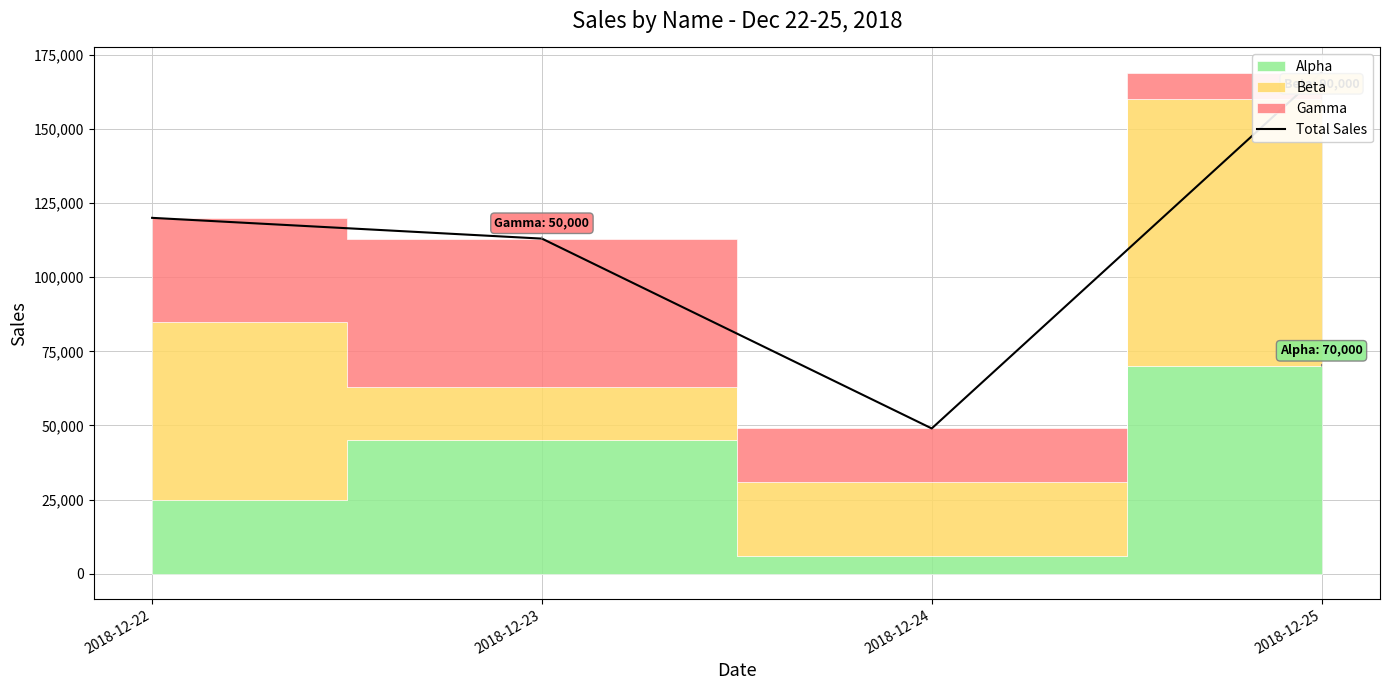

Reading left to right, transcribe all the data shown in this chart.

2018-12-22=120000	2018-12-23=113000	2018-12-24=49000	2018-12-25=169000